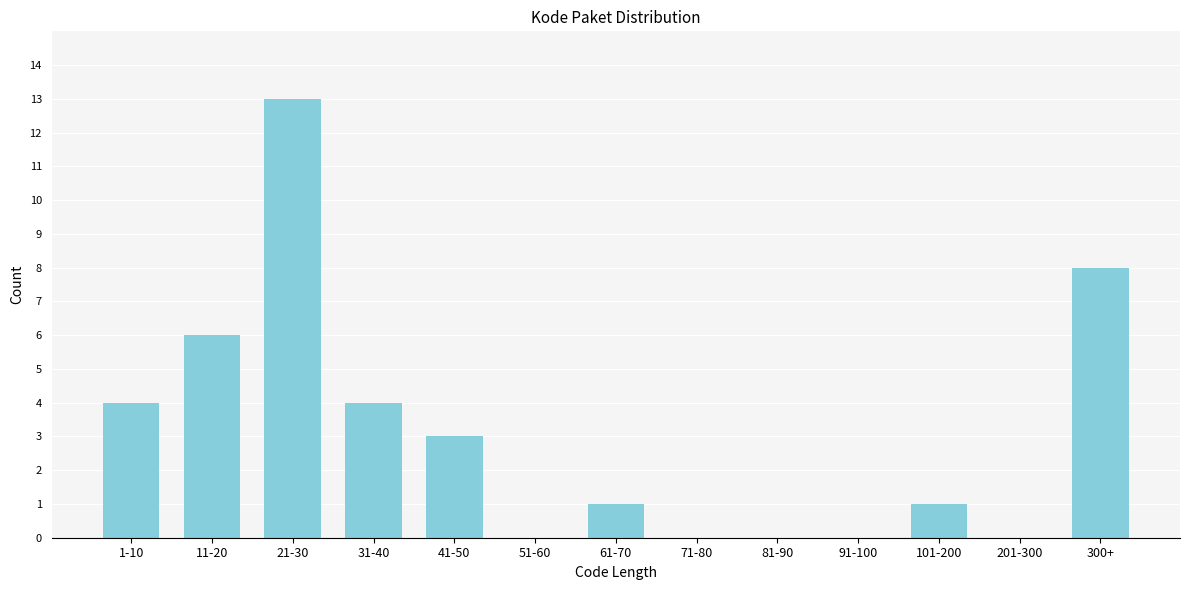

Reading left to right, what are all the values shown in this chart?

1-10=4	11-20=6	21-30=13	31-40=4	41-50=3	51-60=0	61-70=1	71-80=0	81-90=0	91-100=0	101-200=1	201-300=0	300+=8